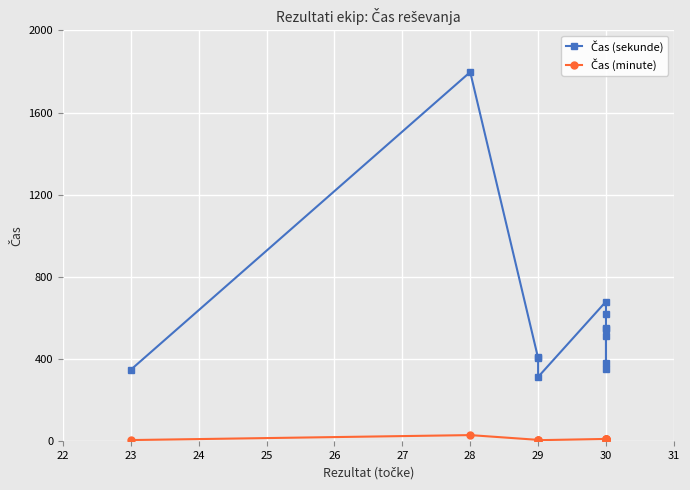

What is the minimum value shown in the chart?

5.2